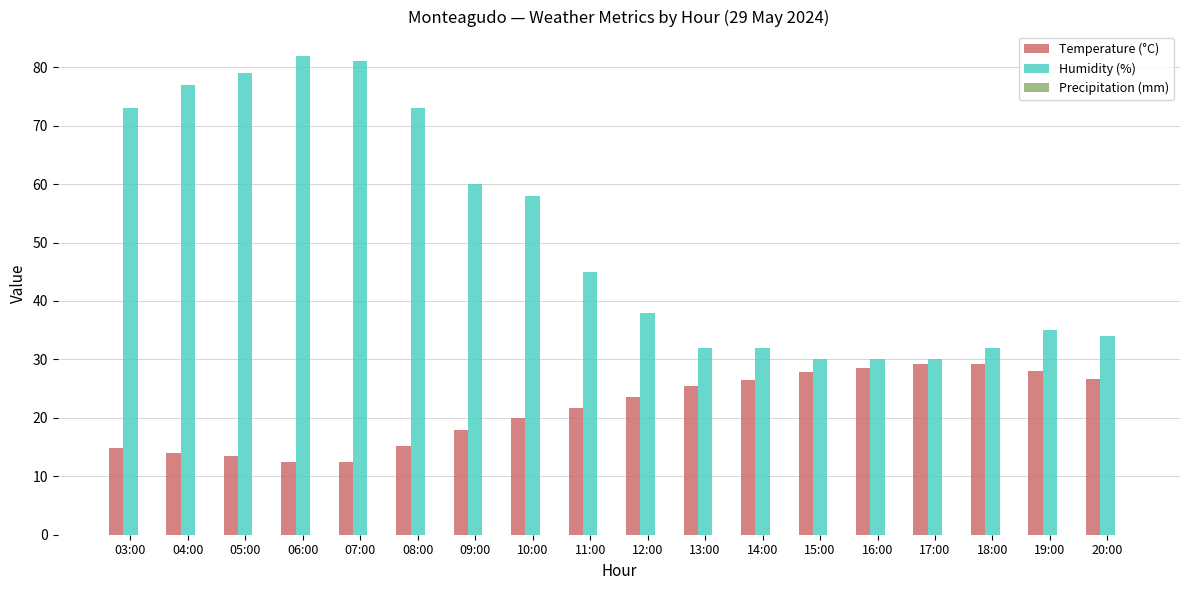

List the series in order of their peak value, lowest first.

Temperature (°C), Humidity (%)